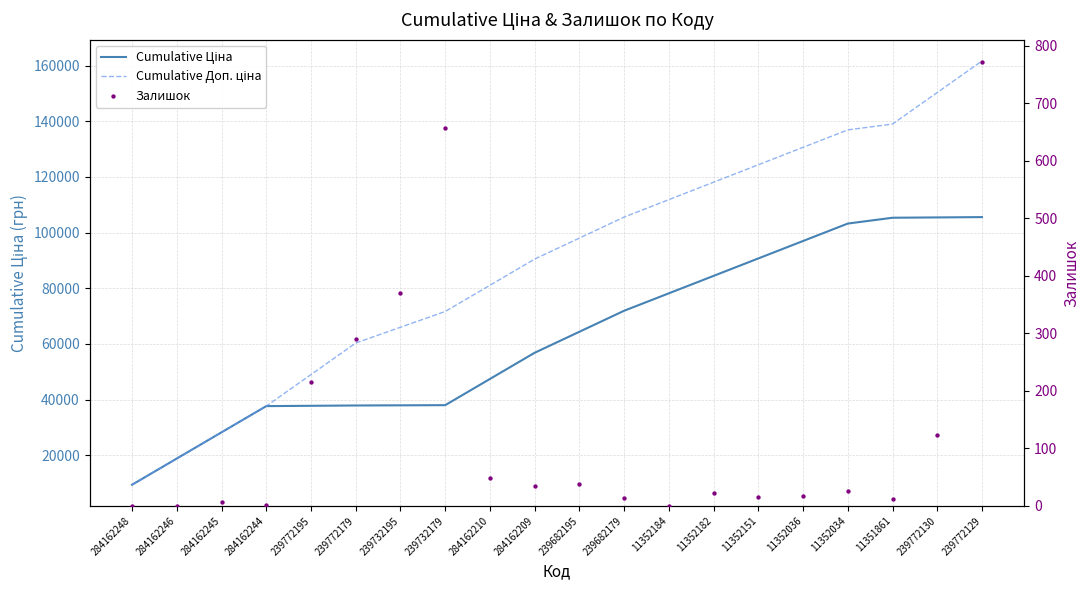

Which series has the largest total across all categories?

Cumulative Доп. ціна